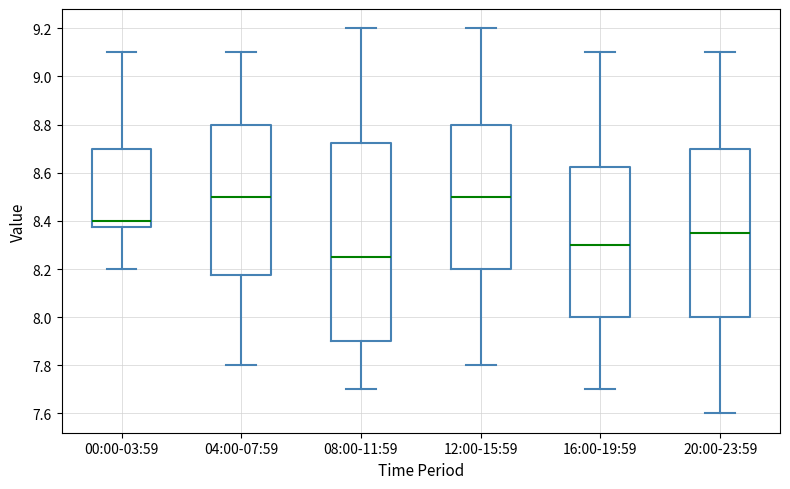

Where is the lower edge of the box for 00:00-03:59 on the y-axis? The values are not printed on the chart, so give them approximately, as read against the axis.

8.38